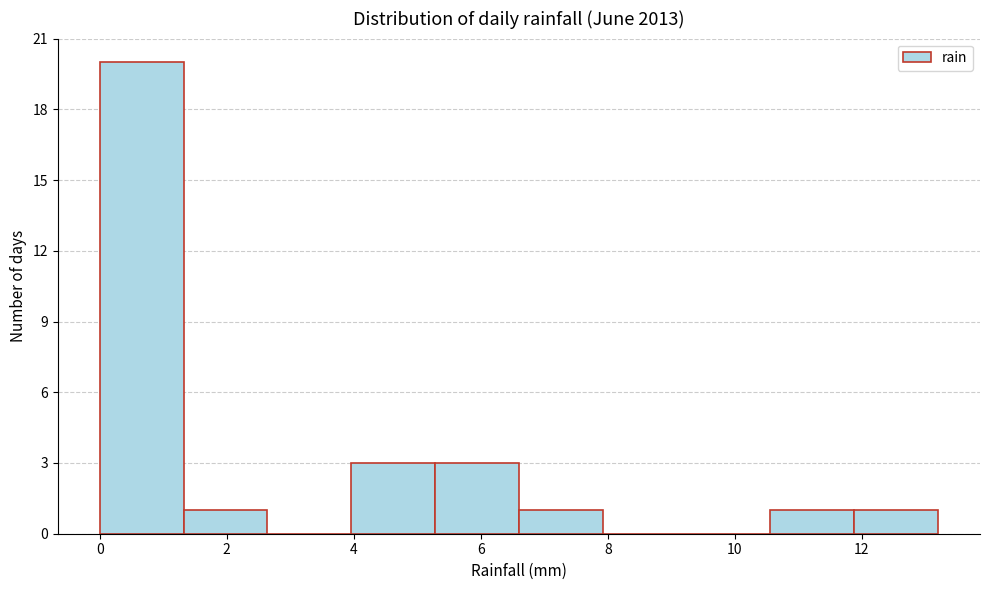

Reading left to right, transcribe this chart: for each bar, give the range it covers on the x-axis and its height. Neither the bar edges nor the heights are printed on the chart, so give them approximately, as read against the axes.

0.00 to 1.32: 20
1.32 to 2.64: 1
2.64 to 3.96: 0
3.96 to 5.28: 3
5.28 to 6.60: 3
6.60 to 7.92: 1
7.92 to 9.24: 0
9.24 to 10.56: 0
10.56 to 11.88: 1
11.88 to 13.20: 1